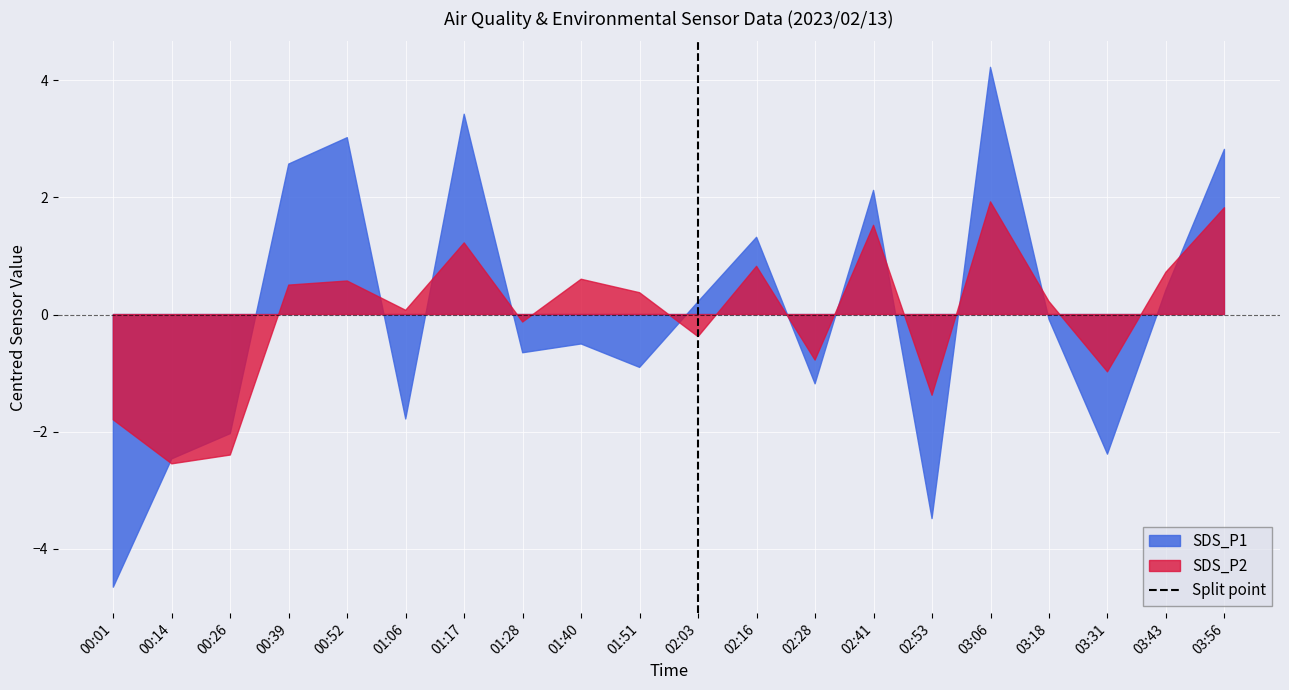

Which has a higher value, 02:03 or 02:03?

02:03